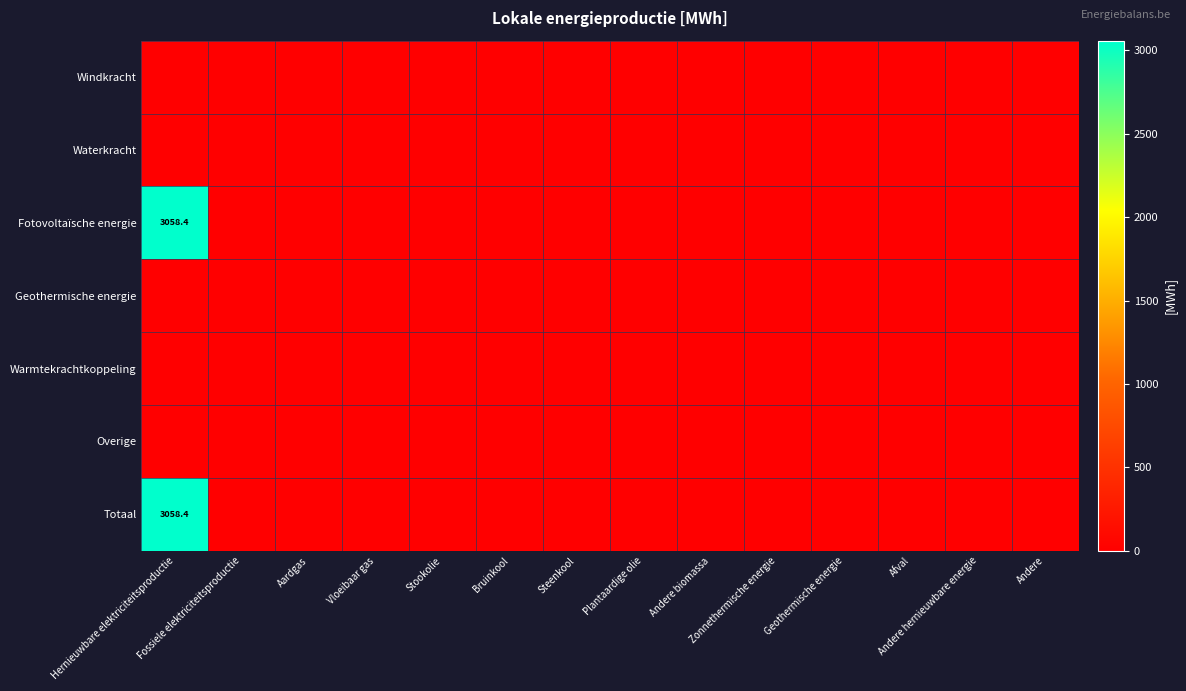

At how many categories does at least one series exceed 1300?

1